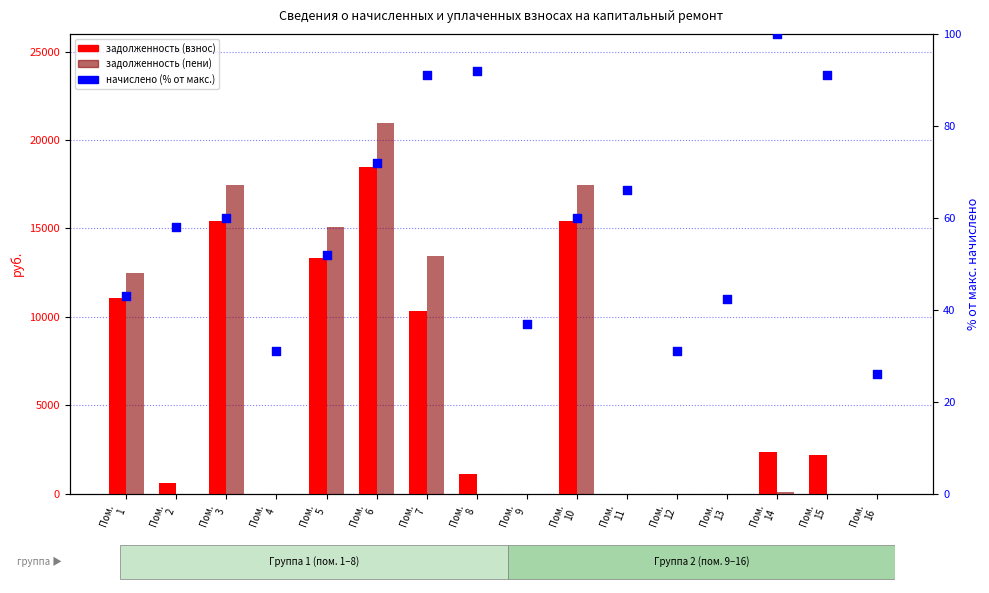

Which series reaches the minimum Y coordinate?

задолженность (взнос)